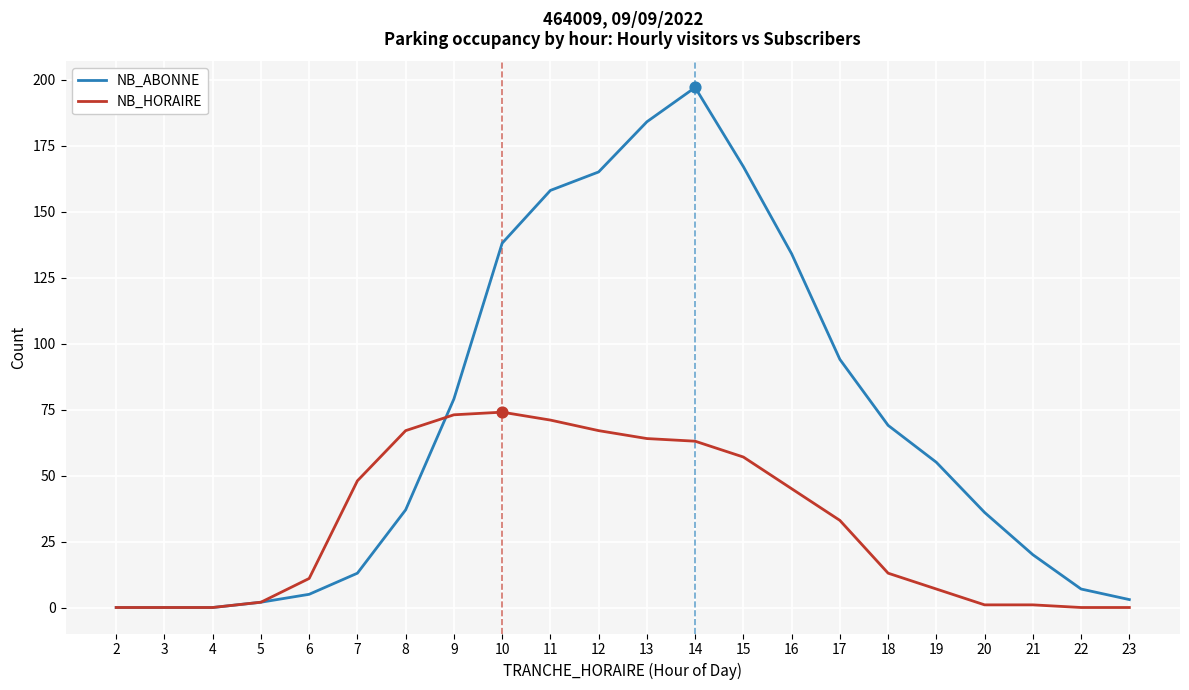

Which series has the widest spread of values?

NB_ABONNE